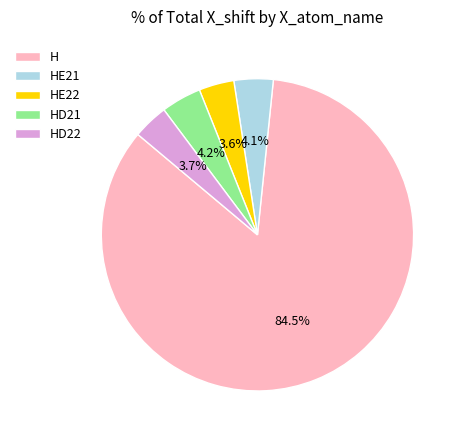

Does HD21 represent more than half of the total?

No